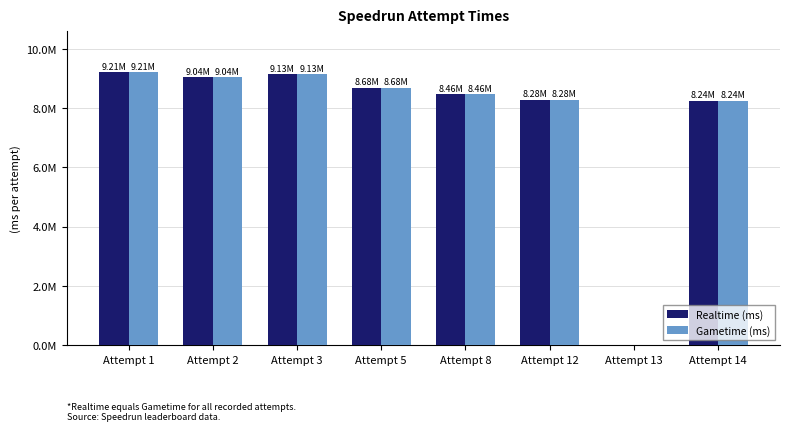

True or false: Gametime (ms) has a value of 4486440 at Attempt 2.

False